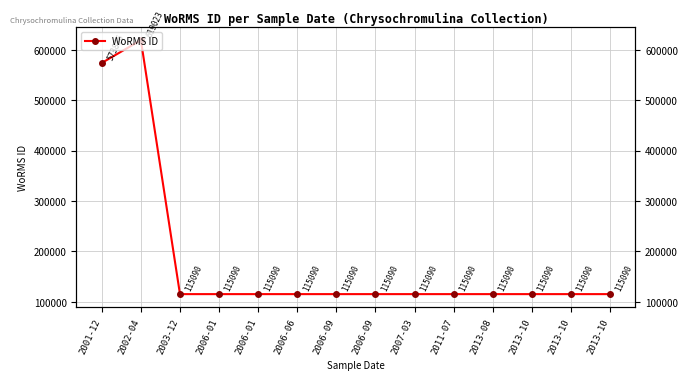

Is this an area chart (filled region under the line)?

No